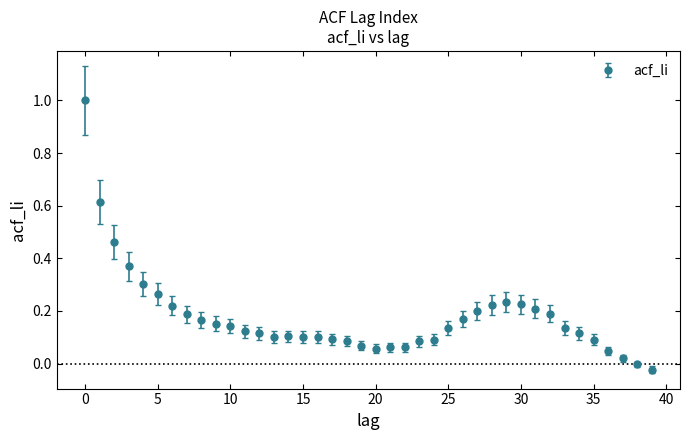

What is the sum of all values?

7.1